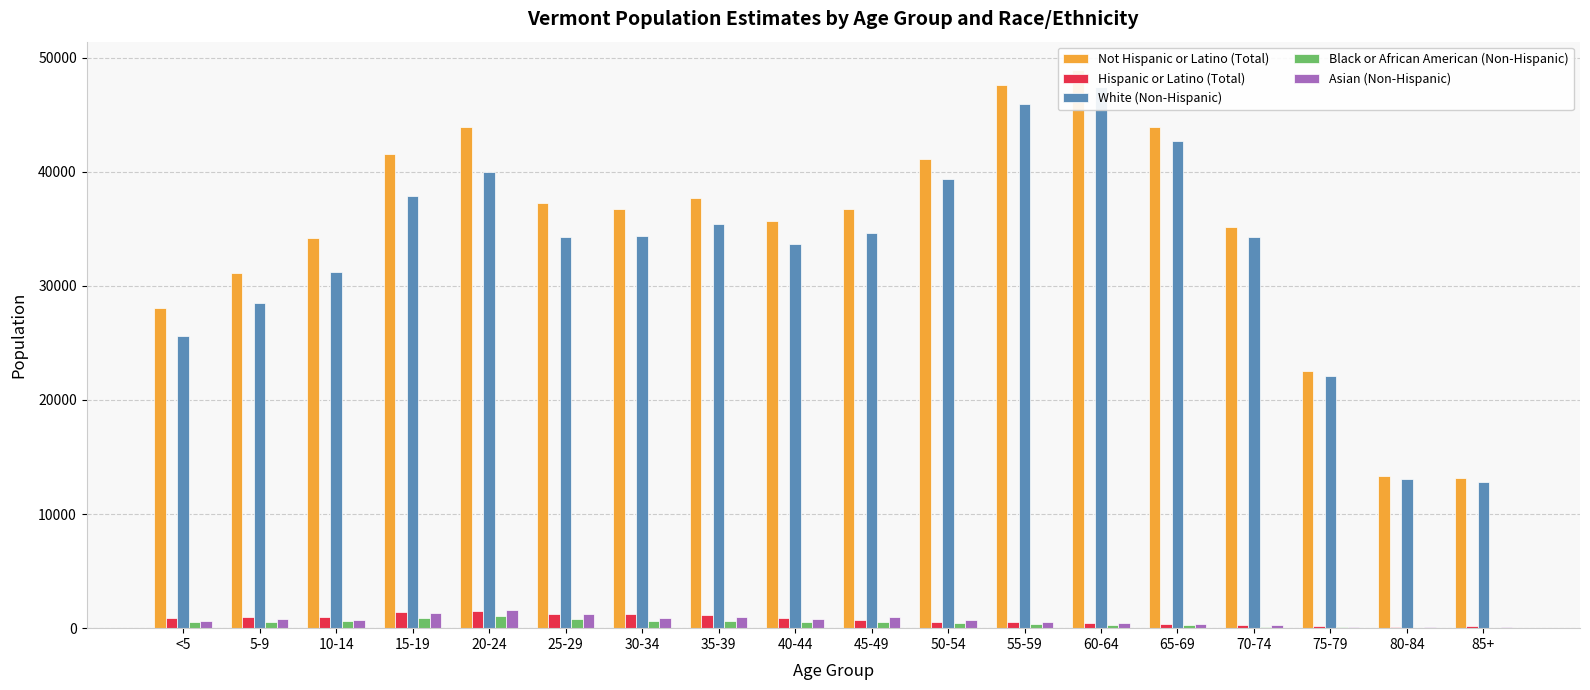

The Asian (Non-Hispanic) series shows 587 at 30-34. True or false?

False